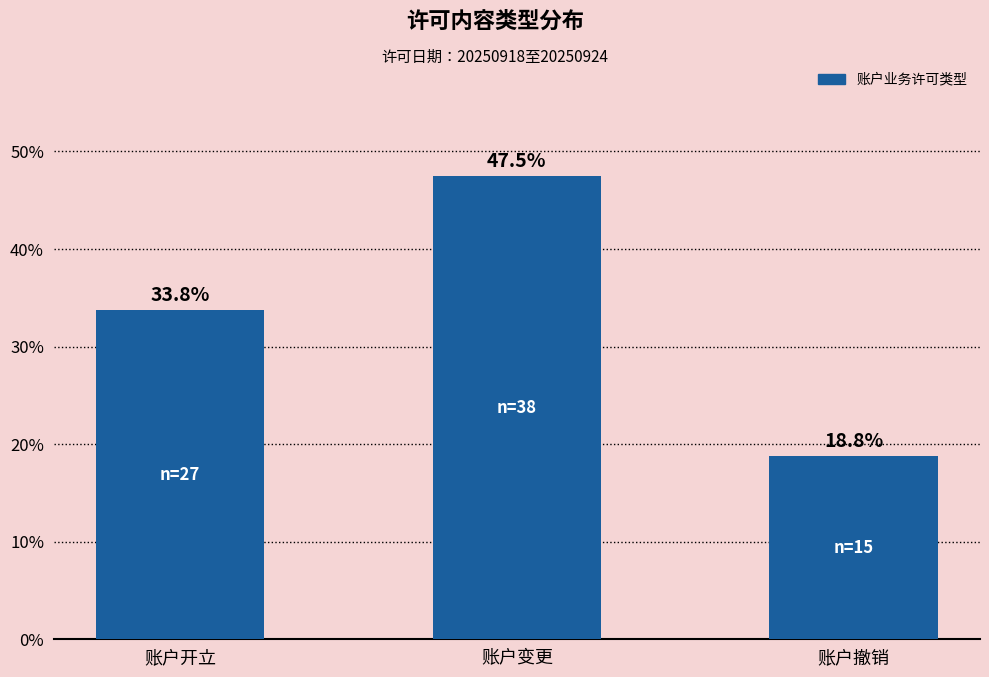

List the labels in order of value, largest first.

账户变更, 账户开立, 账户撤销